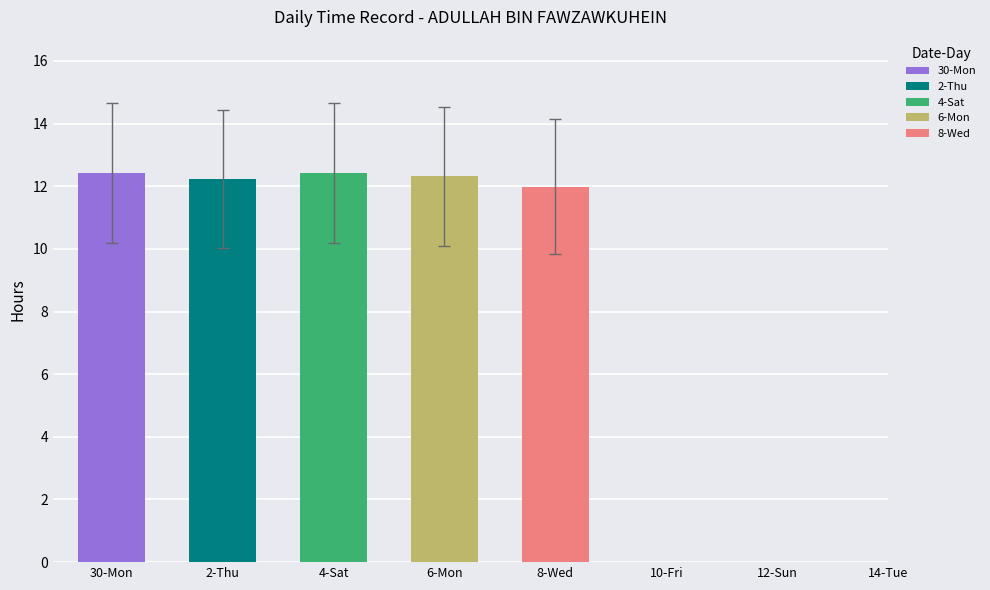

The value of Break Total at 15-Wed is -0.2. True or false?

False